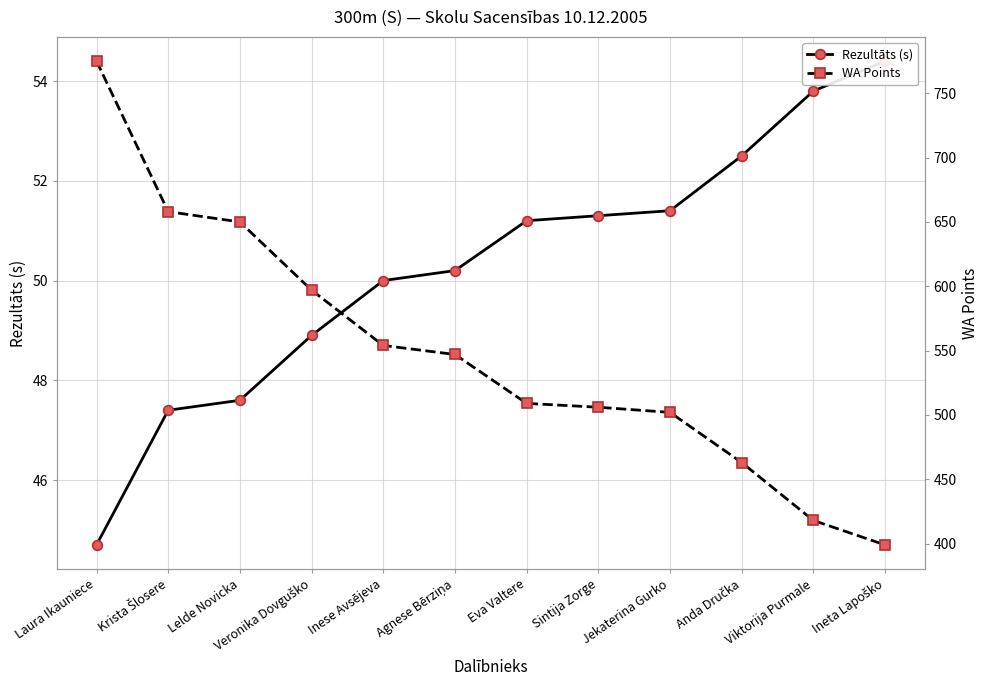

The value of Rezultāts (s) at Veronika Dovguško is 48.9. True or false?

True